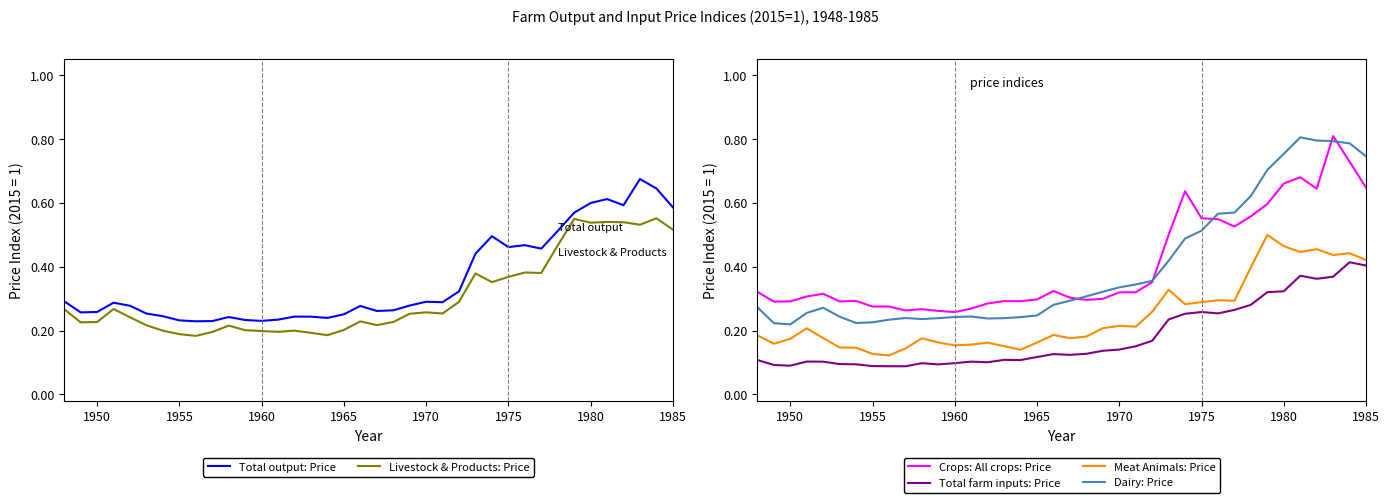

True or false: Total output: Price and Dairy: Price cross at least once.

True